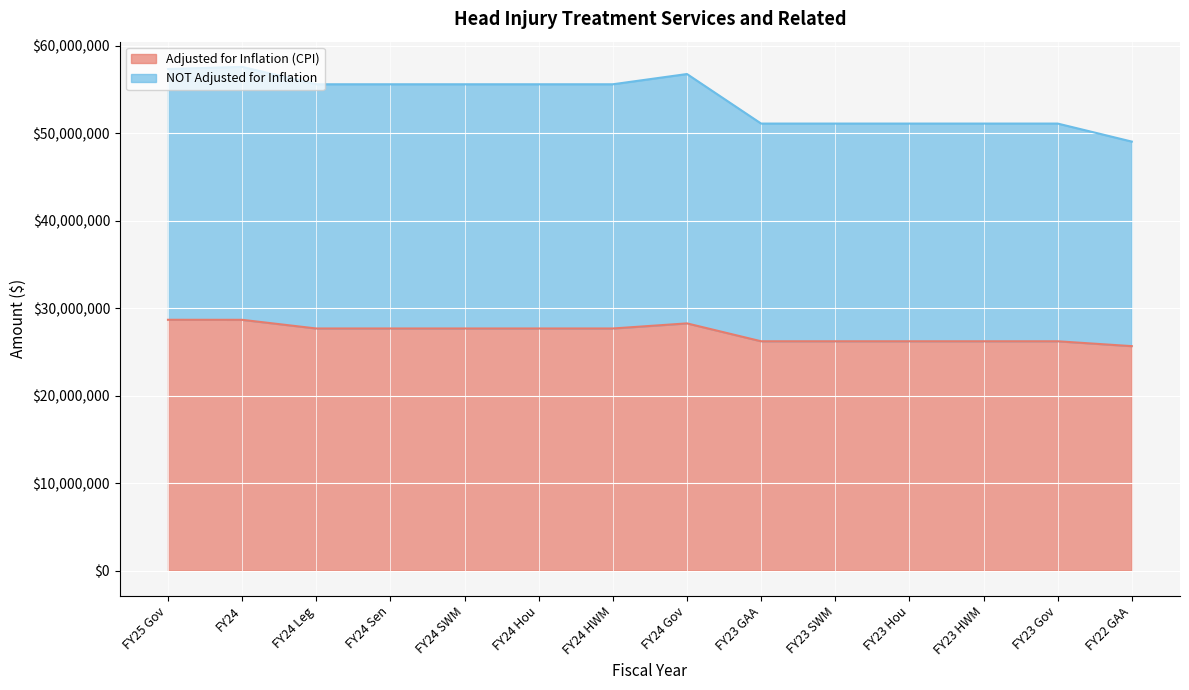

Reading left to right, transcribe all the data shown in this chart.

Adjusted for Inflation (CPI): 28669936	28665669	27674432	27674432	27674432	27674432	27674432	28257478	26212612	26212610	26212612	26212612	26212610	25655979
NOT Adjusted for Inflation: 57339872	57584752	55593515	55593515	55593515	55593515	55593515	56764761	51101396	51101393	51101396	51101396	51101393	49039982